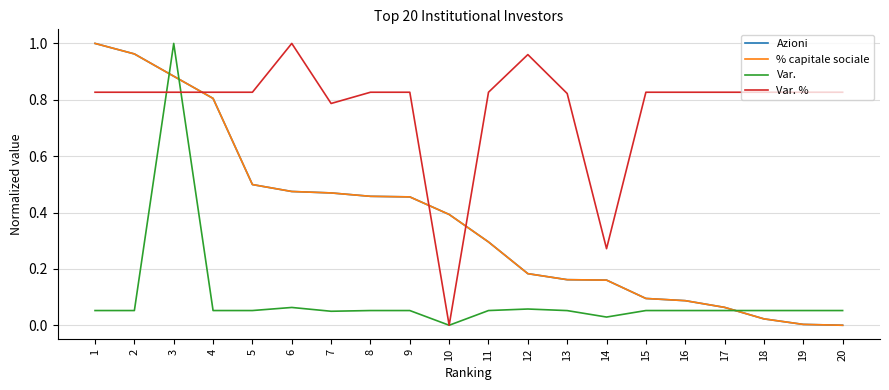

Rank the series at 15 from highest to lowest value.

Var. %, Azioni, % capitale sociale, Var.